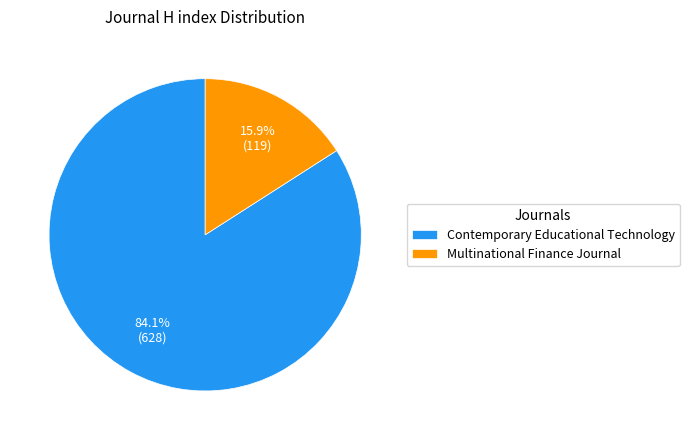

What percentage is the Multinational Finance Journal slice, to the nearest percent?

16%